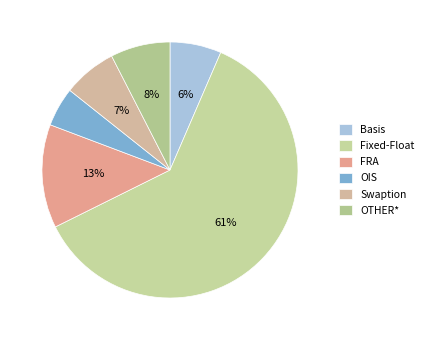

How many slices are in this pie chart?

6